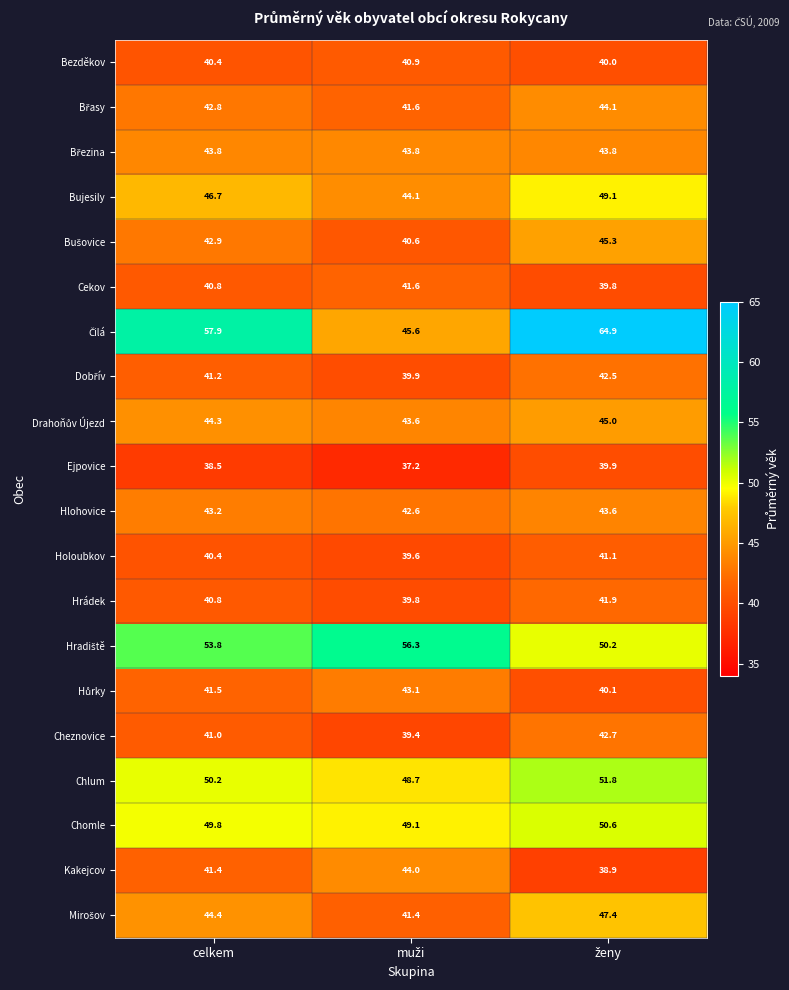

What is the spread (max minus min) of values at celkem?

19.4